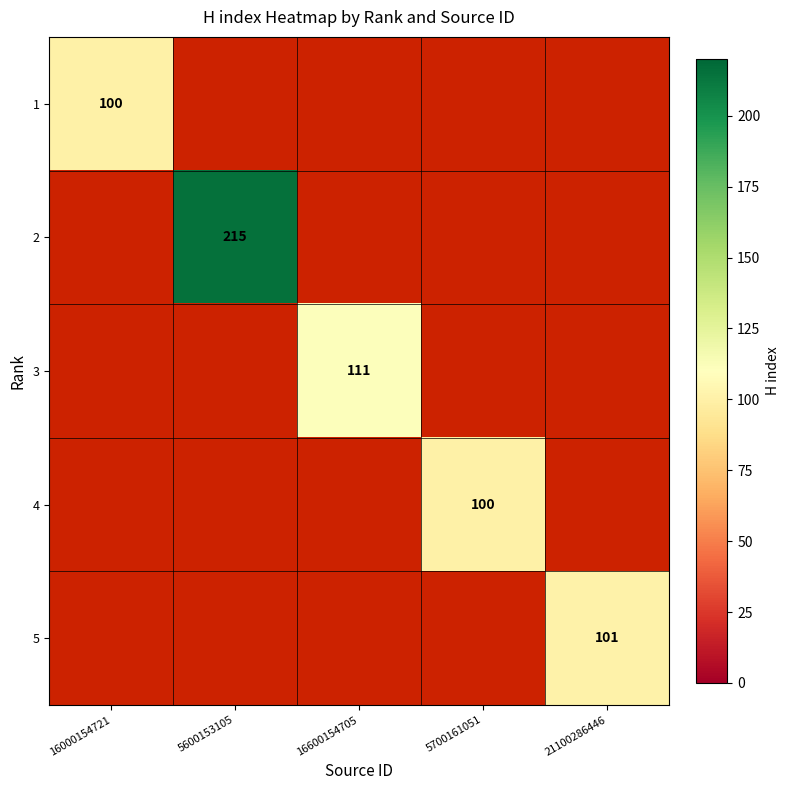

The value of 5 at 21100286446 is 101. True or false?

True